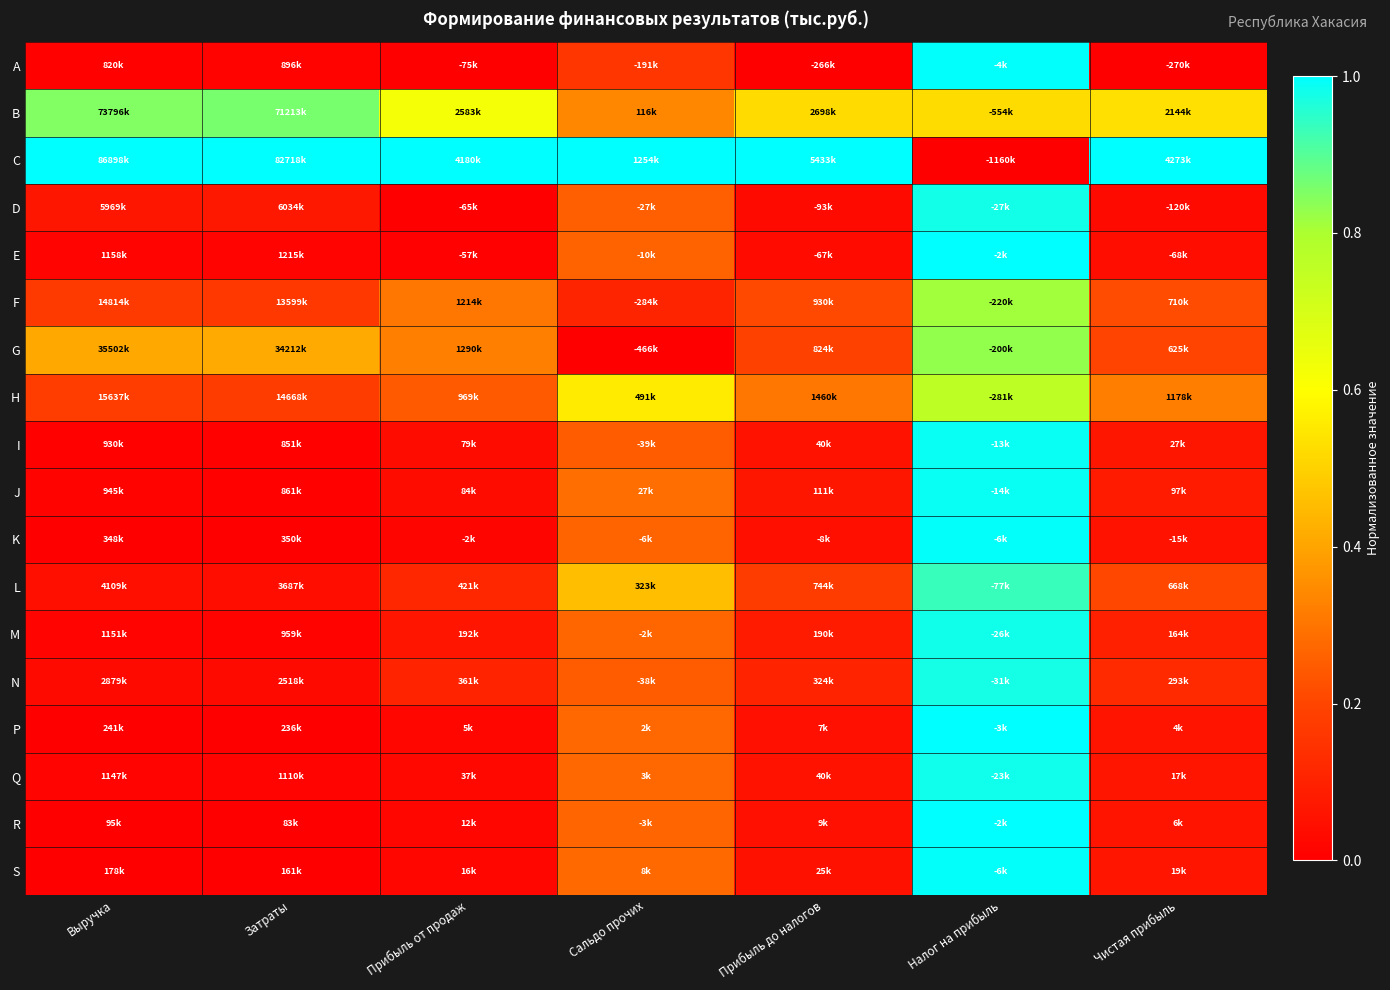

Which series has the largest total across all categories?

C